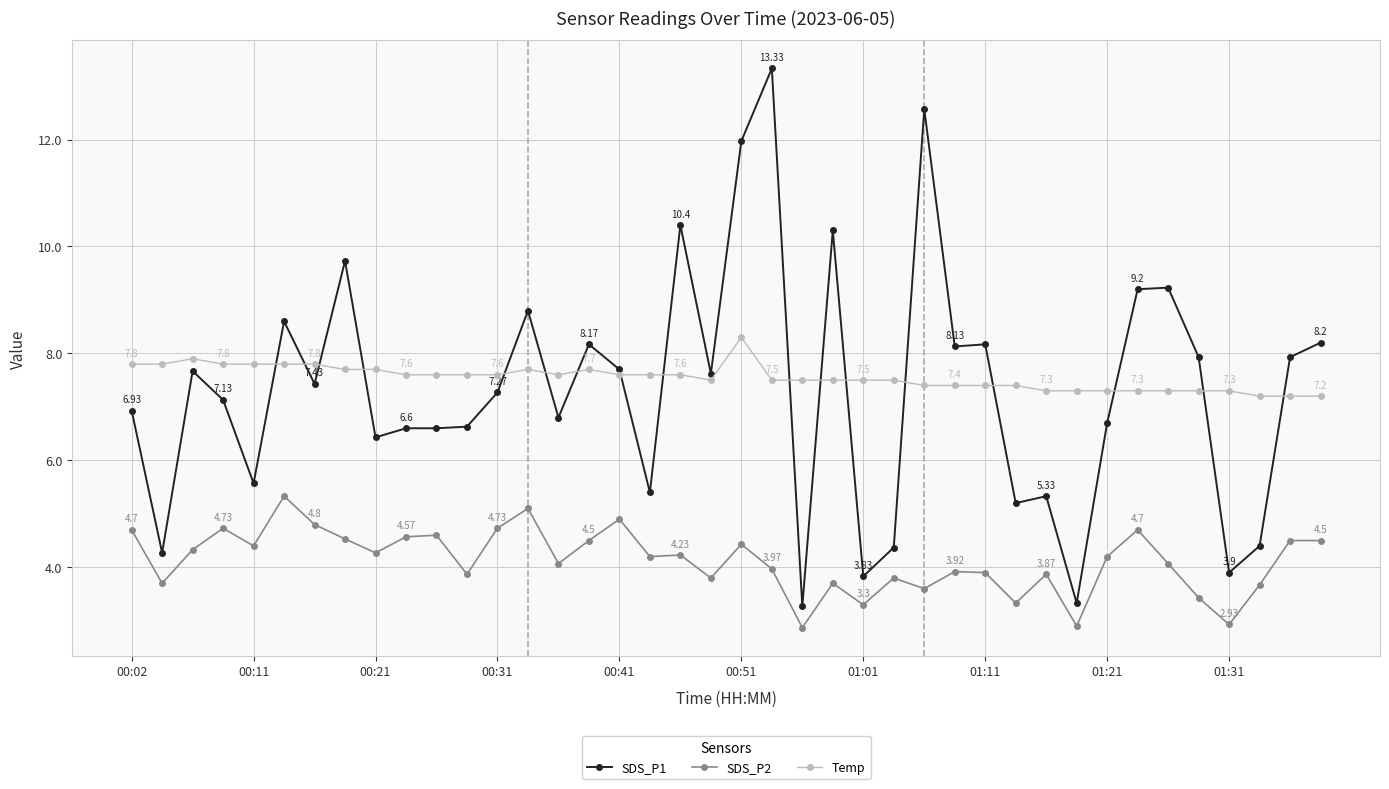

True or false: SDS_P1 has more than 0 points higher than both neighbors.

True